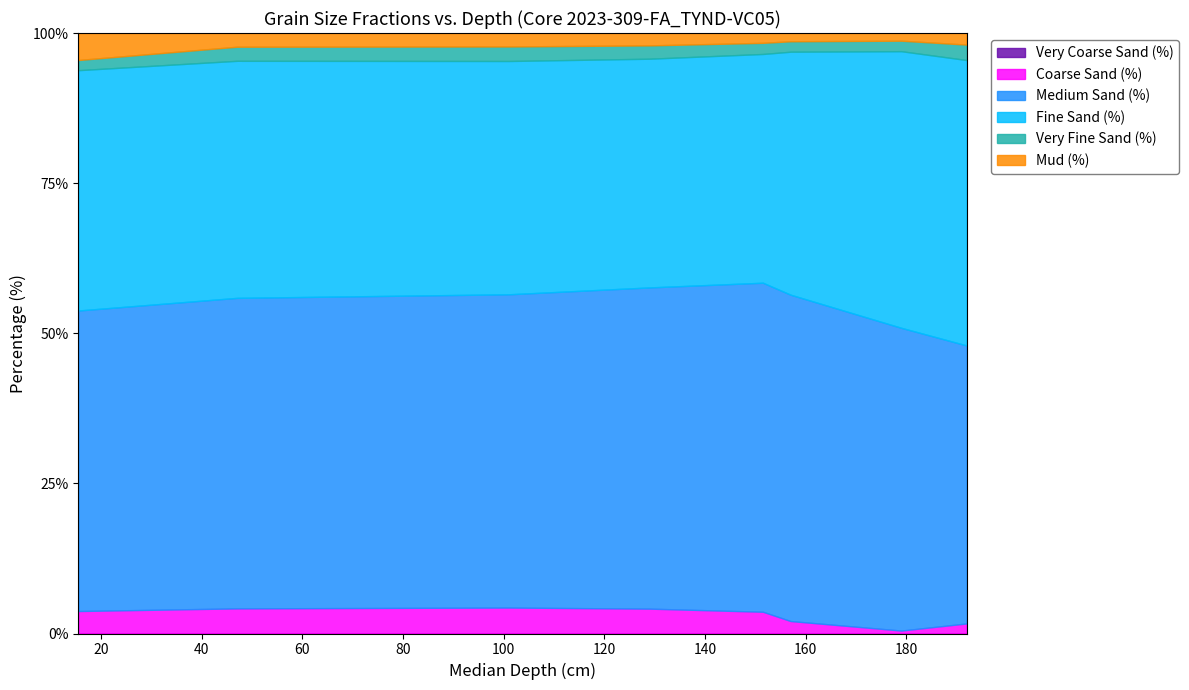

Rank the categories by Very Fine Sand (%) value from lowest to highest.

15.5, 157.0, 179.0, 151.5, 129.0, 47.0, 101.0, 192.0